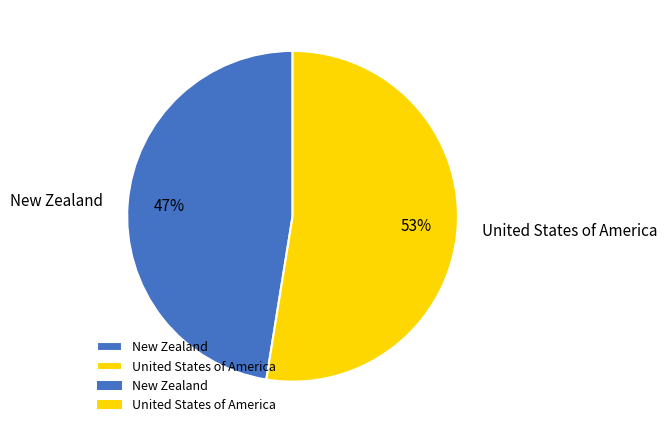

Is it true that New Zealand is 42% of the pie?

False